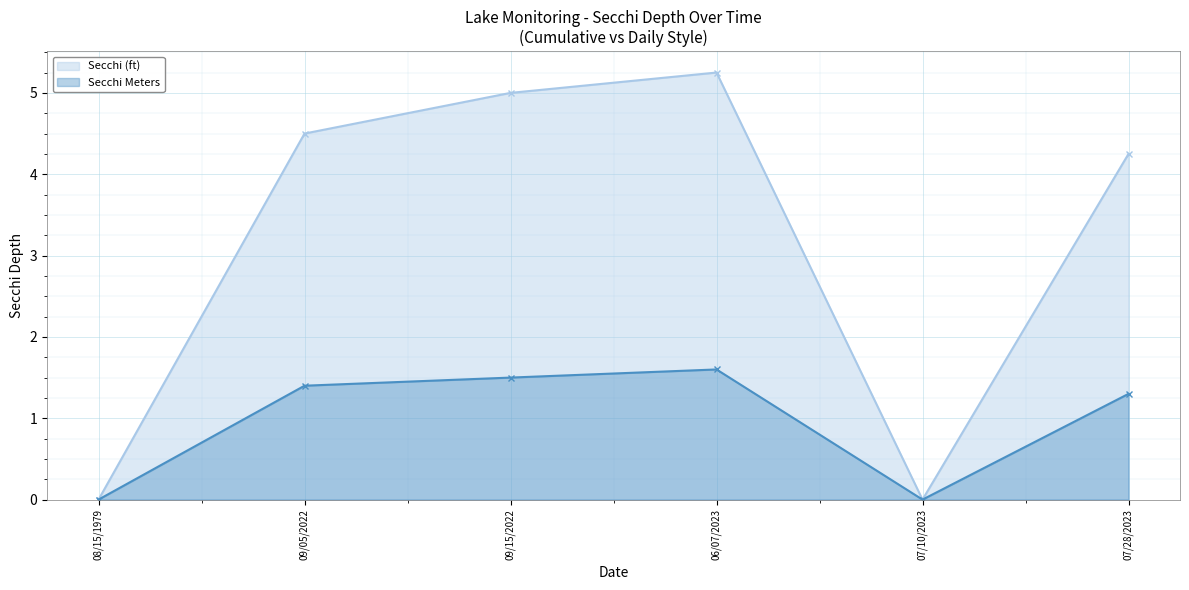

Which label corresponds to the largest value in the chart?

06/07/2023